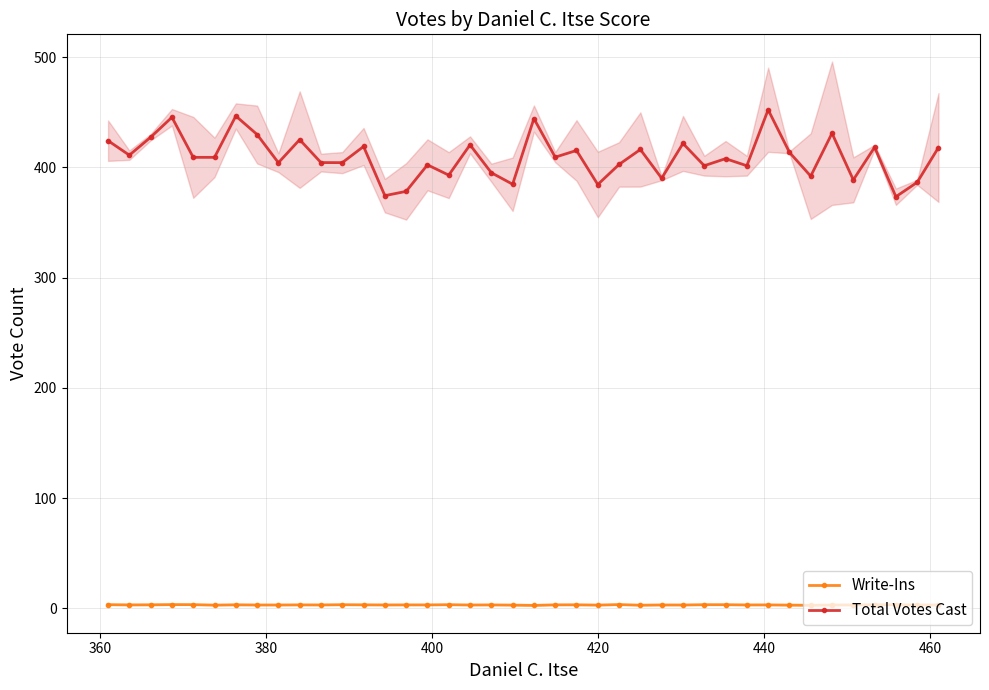

What is the total value across all series at 20?

447.0